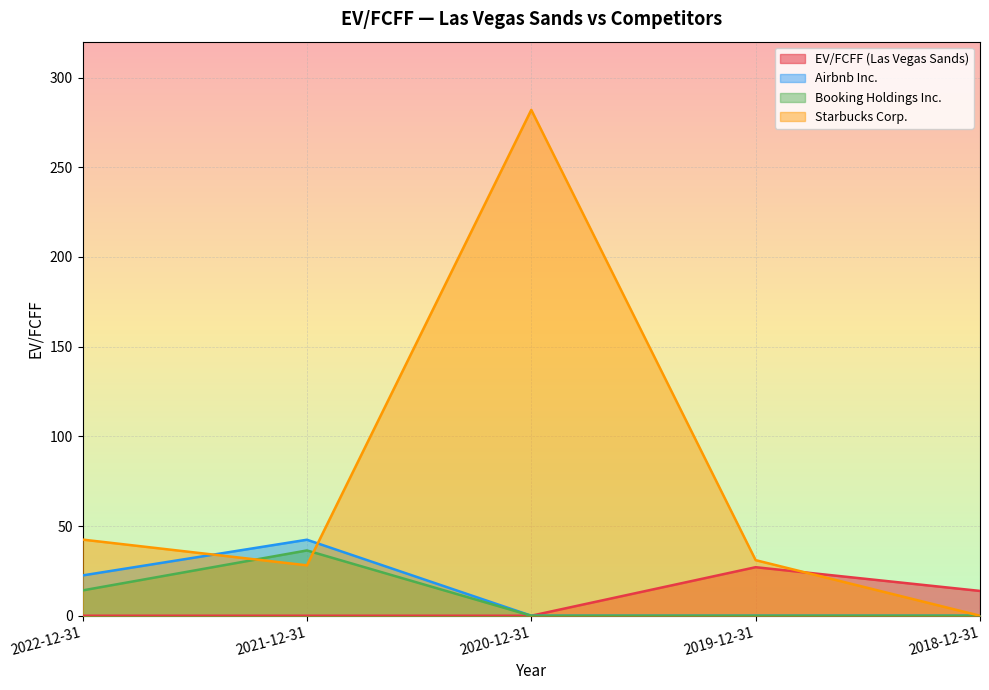

Is it true that Airbnb Inc. equals 0.0 at 2020-12-31?

True